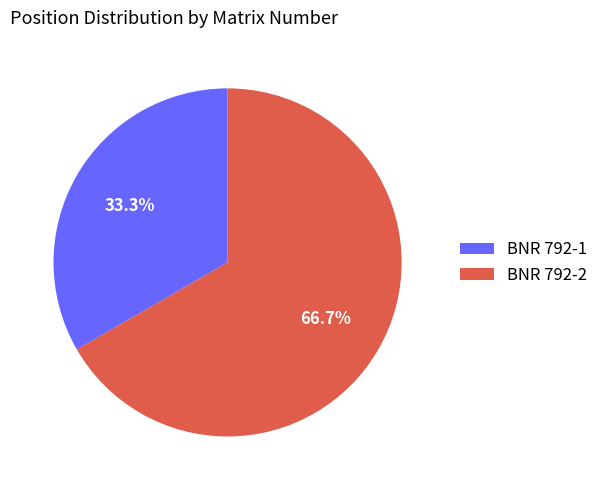

Approximately how many times larger is the value at BNR 792-1 compared to BNR 792-2?

0.5